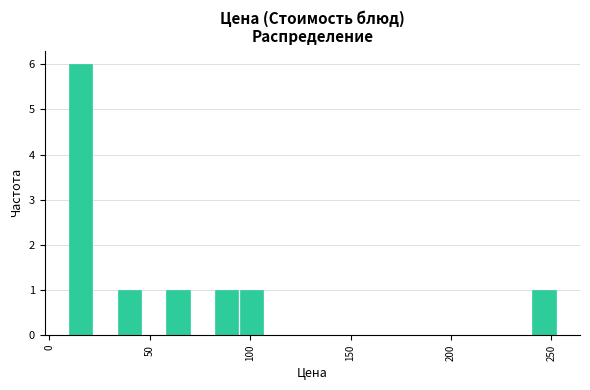

Around what value on the x-axis is the tallest bar? Give the approximate position of its centre, as read against the axis.

15